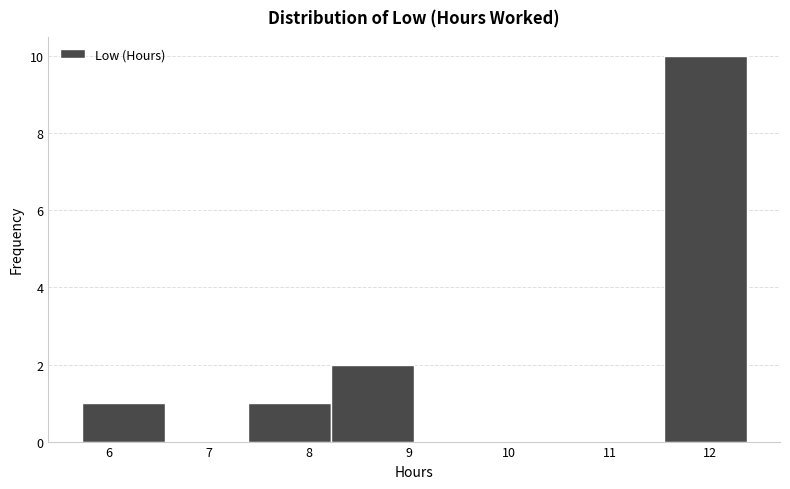

Reading left to right, transcribe this chart: for each bar, give the range it covers on the x-axis and its height. Neither the bar edges nor the heights are printed on the chart, so give them approximately, as read against the axes.

5.73 to 6.56: 1
6.56 to 7.39: 0
7.39 to 8.22: 1
8.22 to 9.05: 2
9.05 to 9.88: 0
9.88 to 10.71: 0
10.71 to 11.54: 0
11.54 to 12.37: 10